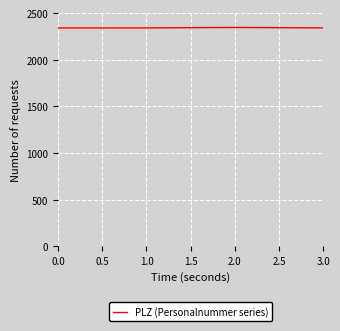

What is the maximum value shown in the chart?

2345